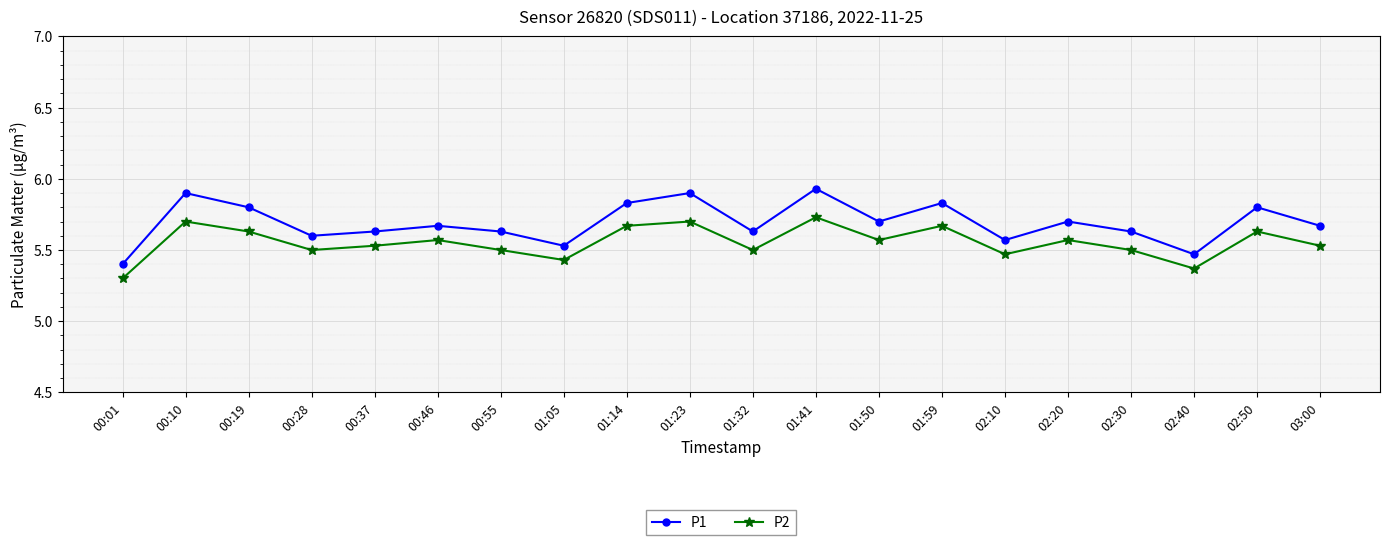

What position from the right is 01:23?

11